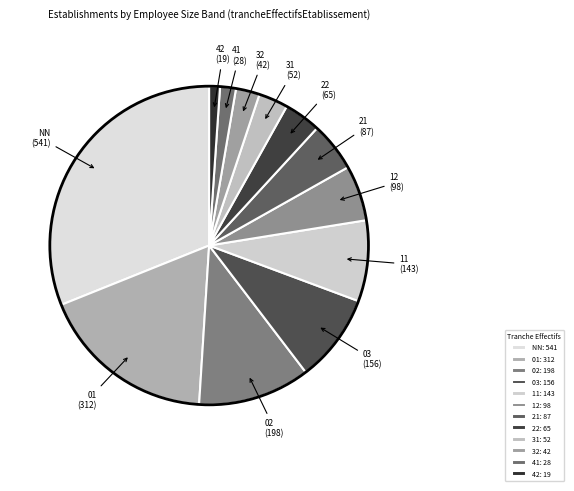

What percentage is the 02 slice, to the nearest percent?

11%